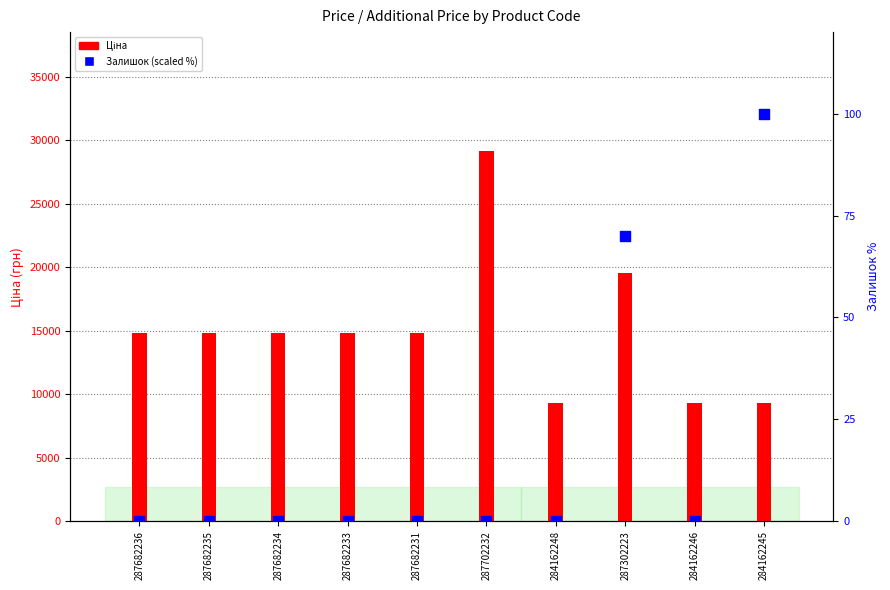

Which series has the largest total across all categories?

Ціна